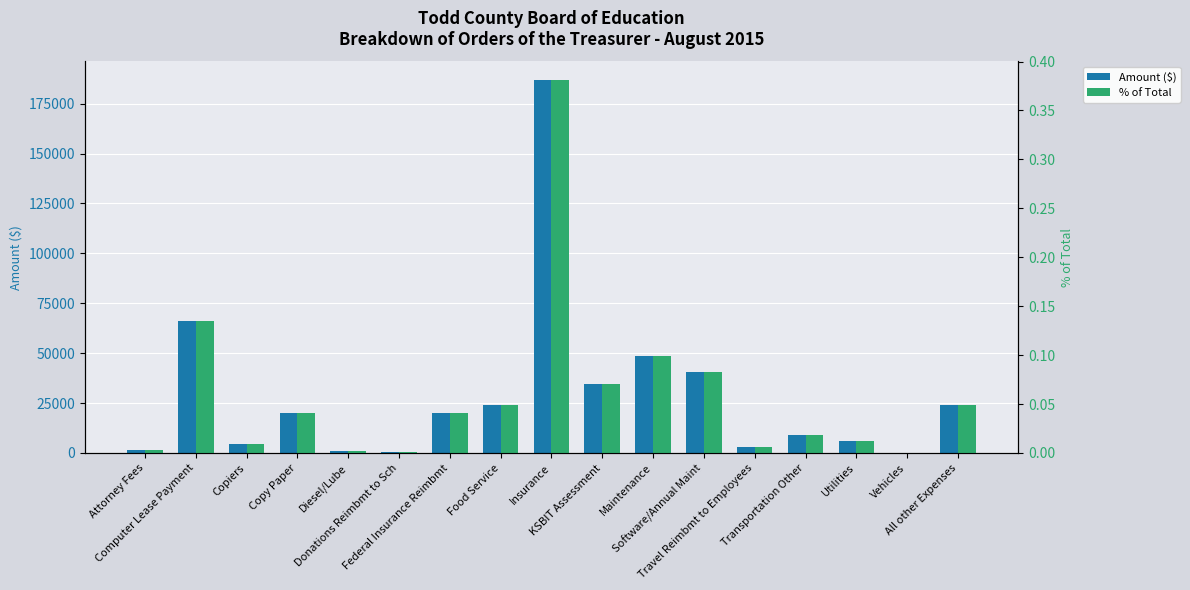

At which label does Amount ($) reach its peak?

Insurance